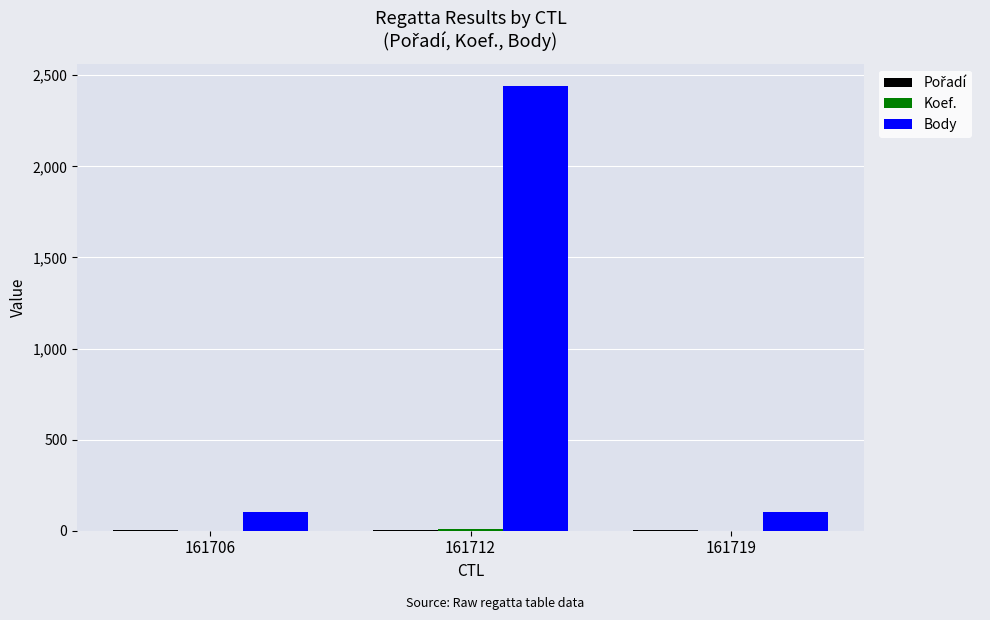

At which label does Body reach its peak?

161712